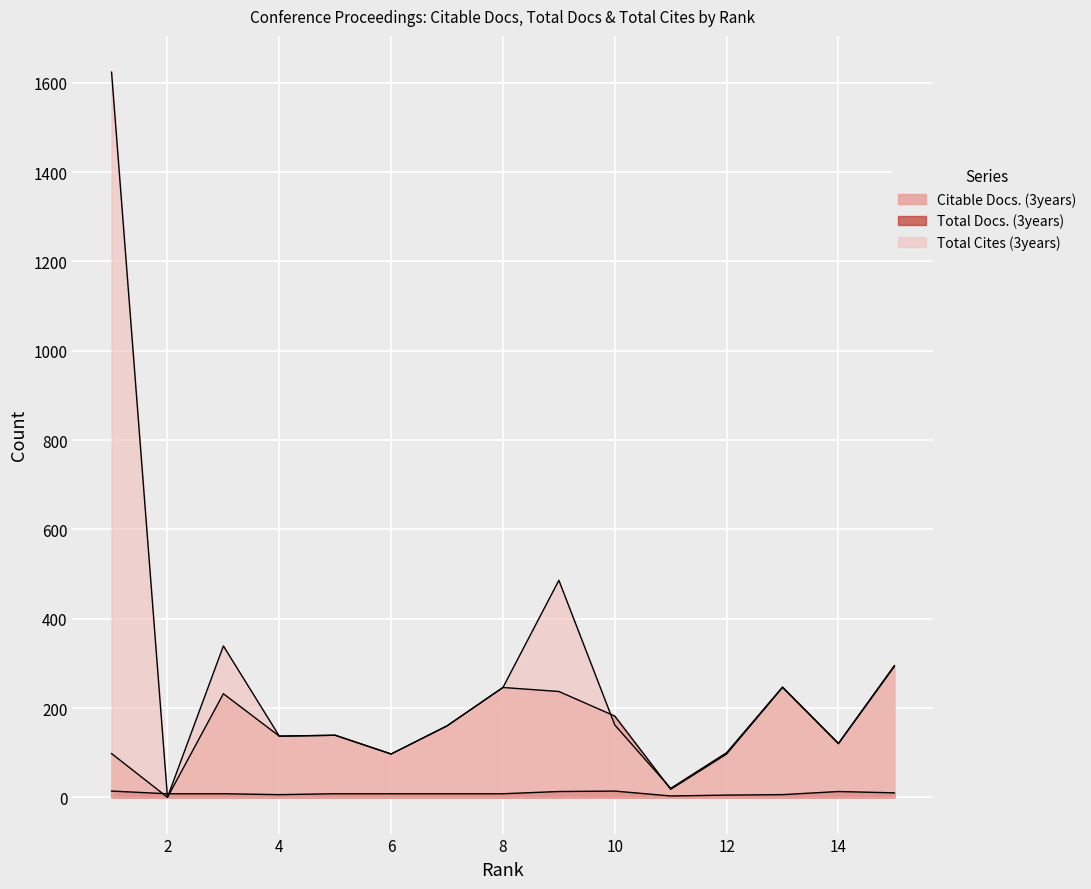

Which has a higher value, 12 or 3?

3